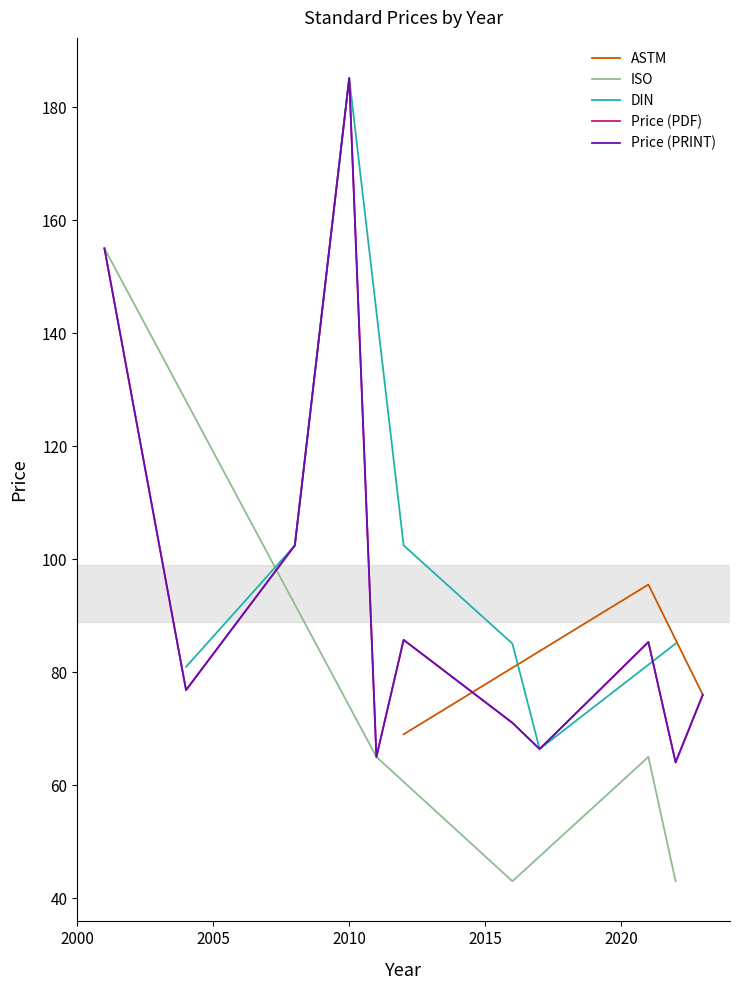

At how many categories does at least one series exceed 93?

5